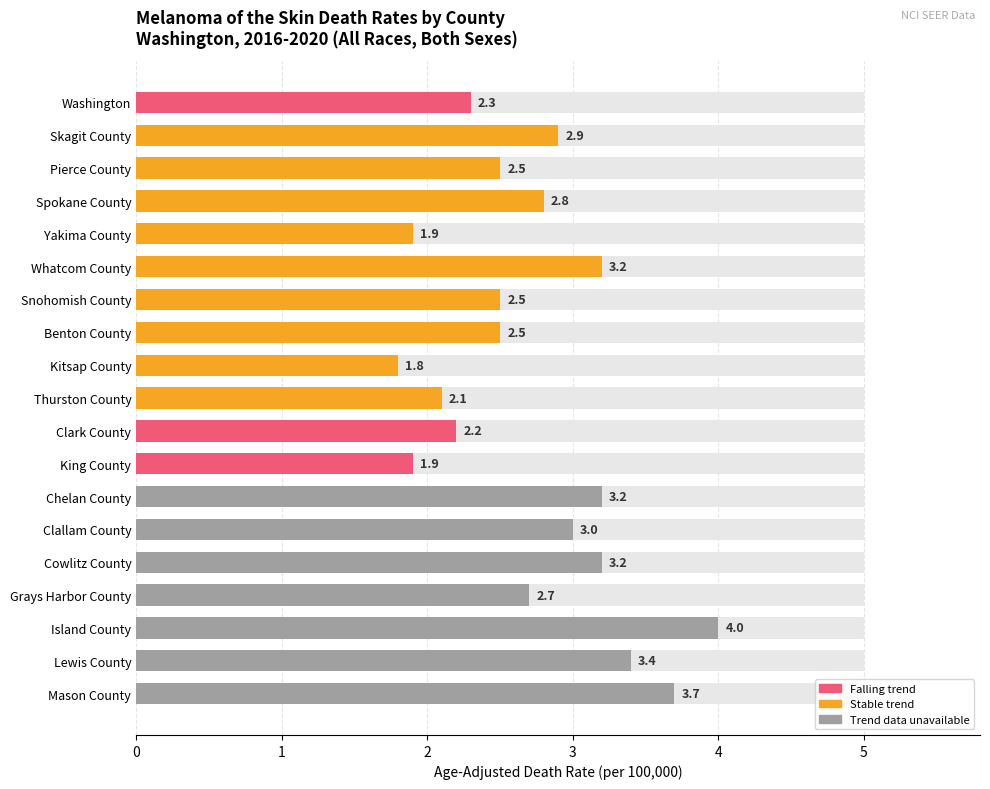

Rank the categories by value from lowest to highest.

8, 4, 11, 9, 10, 0, 2, 6, 7, 15, 3, 1, 13, 5, 12, 14, 17, 18, 16